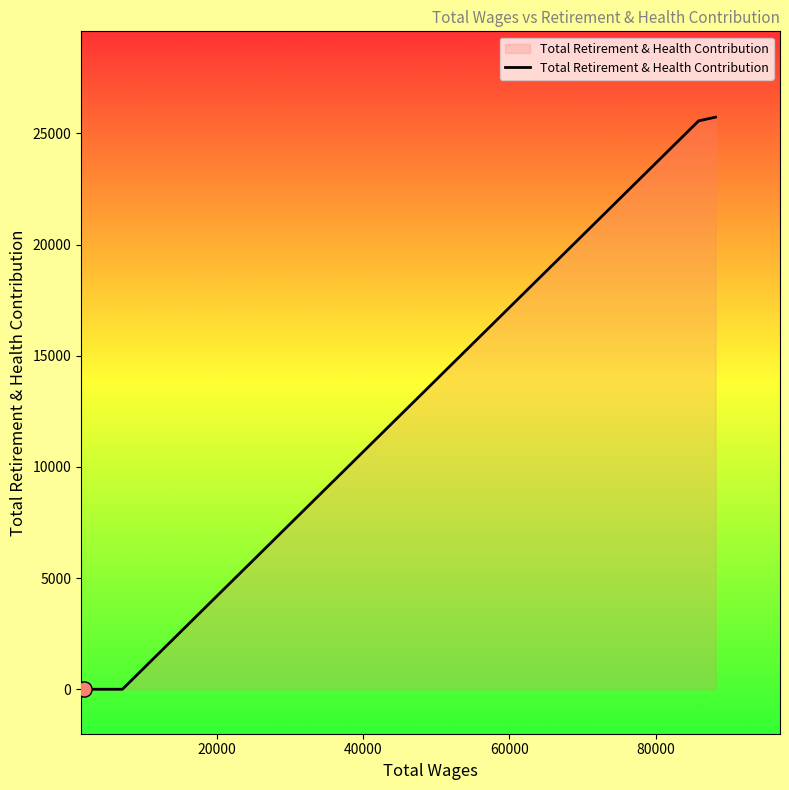

What is the average value?

12821.9